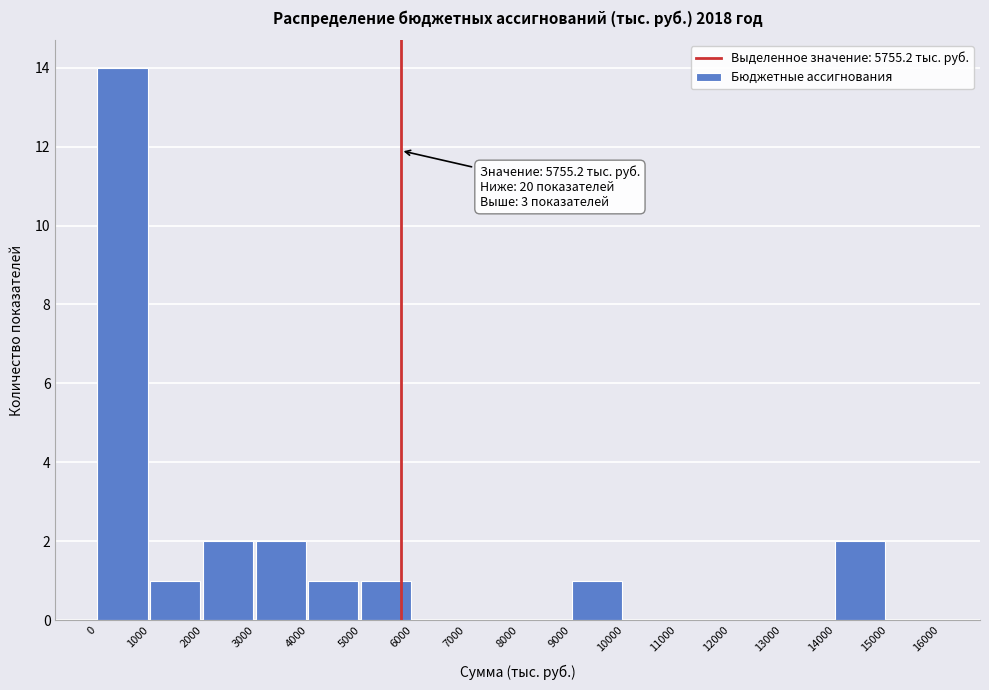

Which range on the x-axis has the tallest bar?

0 to 1000